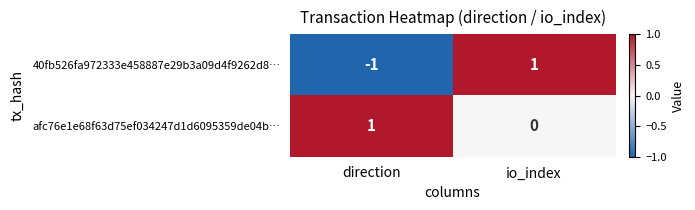

How many categories are shown in the chart?

2